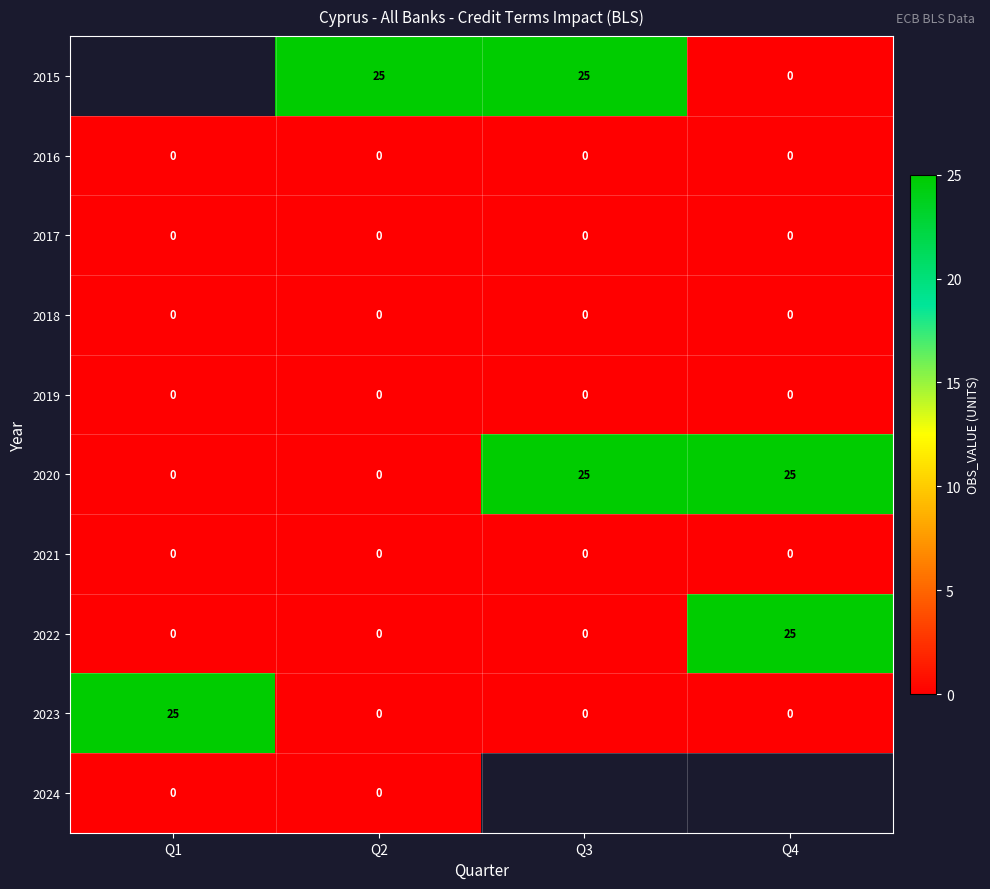

What is the sum of the 2020 values at Q2 and Q4?

25